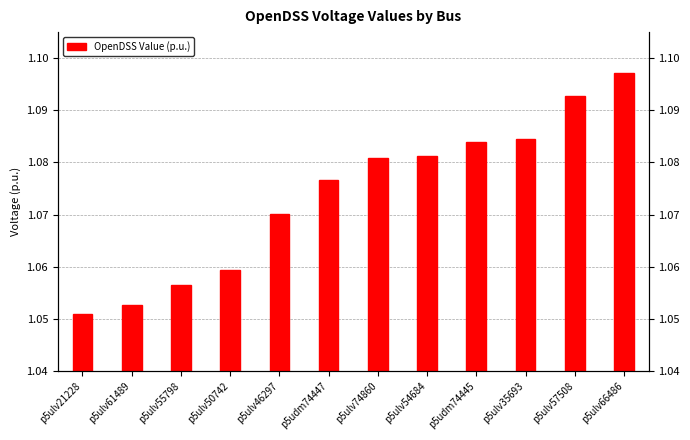

List the labels in order of value, smallest first.

p5ulv21228, p5ulv61489, p5ulv55798, p5ulv50742, p5ulv46297, p5udm74447, p5ulv74860, p5ulv54684, p5udm74445, p5ulv35693, p5ulv57508, p5ulv66486